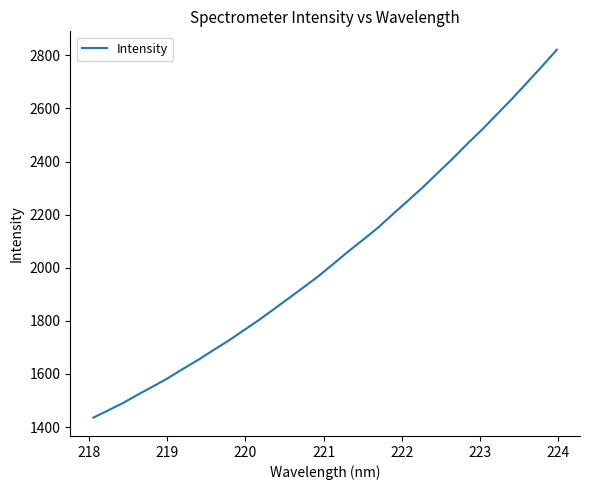

What is the minimum value shown in the chart?

1435.7